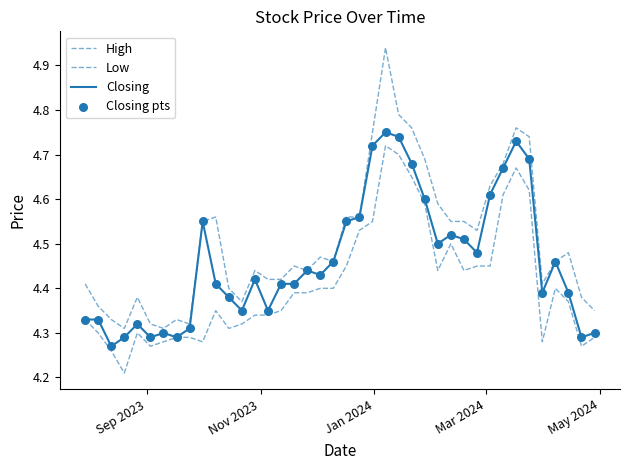

Which series has the largest total across all categories?

High